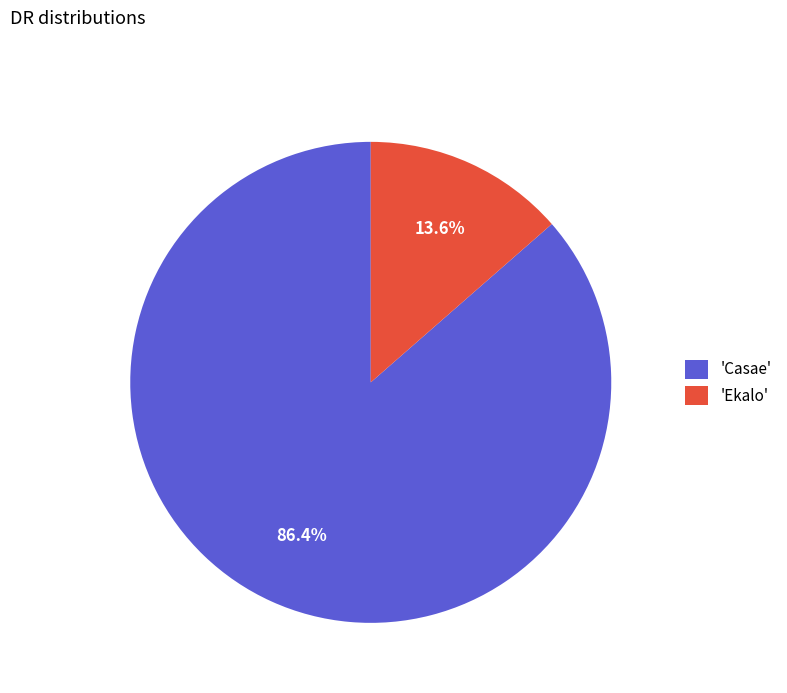

Combined, do 'Casae' and 'Ekalo' account for over 50%?

Yes